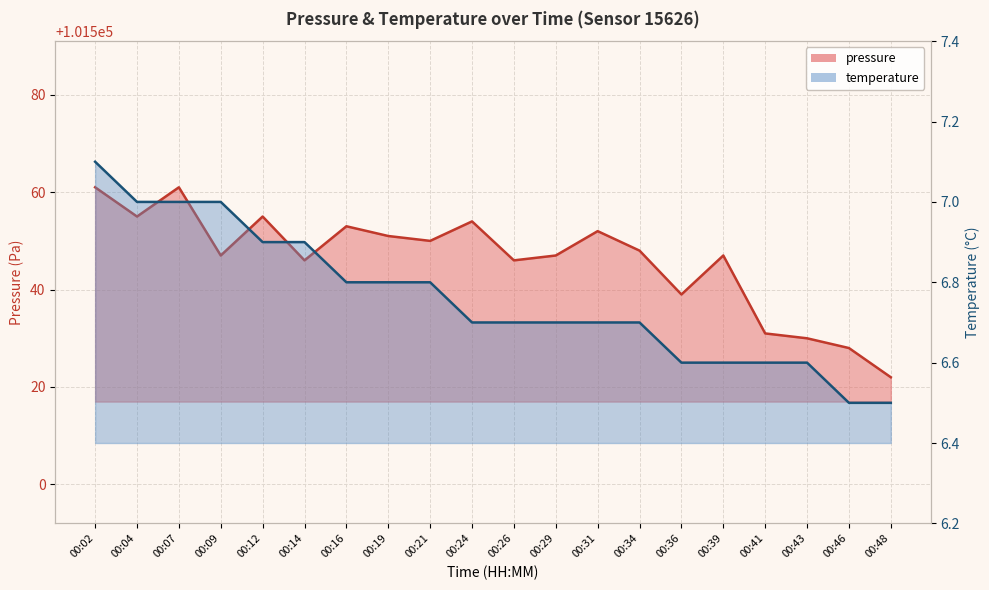

Which category has the highest value across all series?

00:02